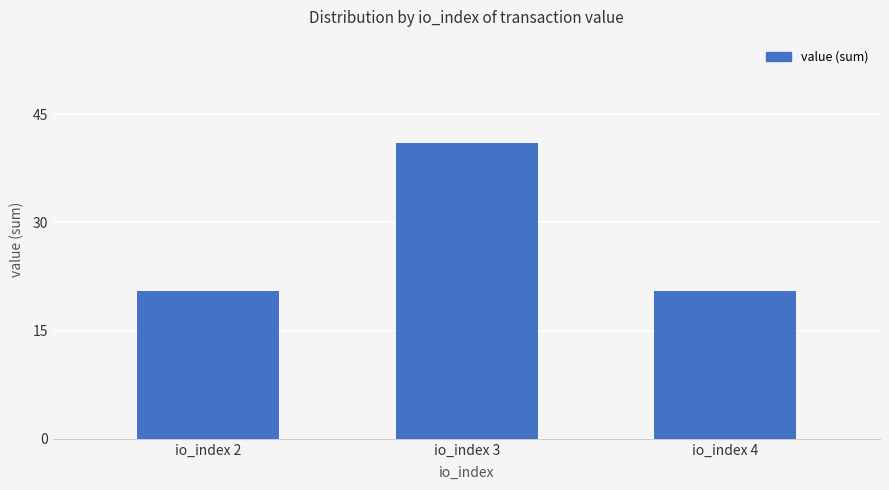

Reading left to right, list all the values displayed in this chart.

io_index 2=20.5	io_index 3=41.0	io_index 4=20.5